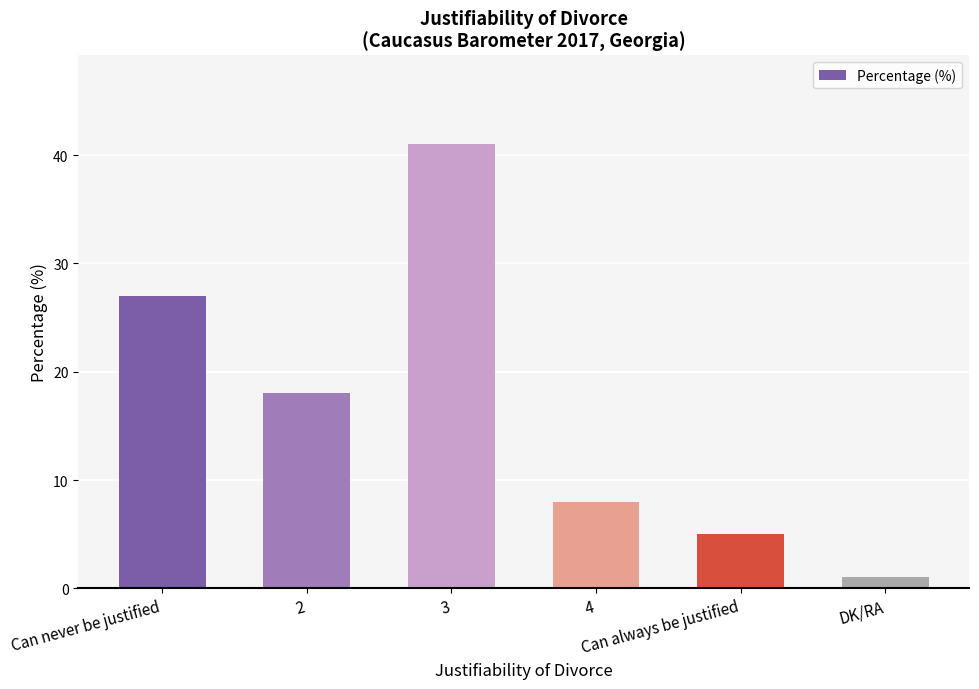

What is the change in value from 3 to DK/RA?

-40